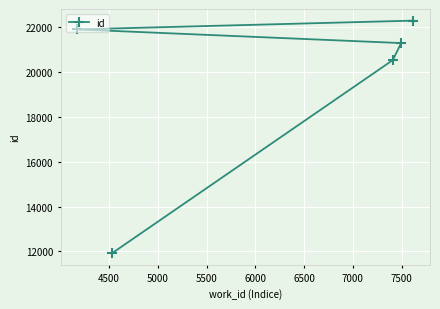

What is the difference between the maximum and minimum values?

10388